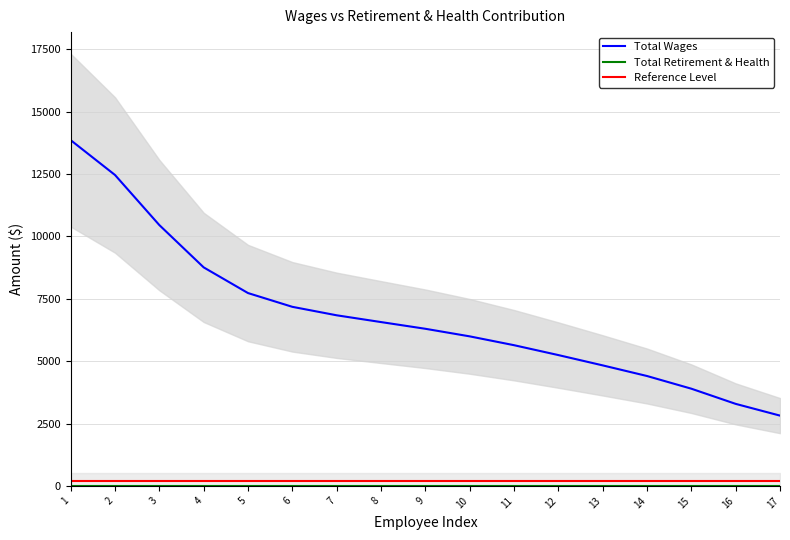

What is the difference between the highest and lowest values at 9?

6299.5